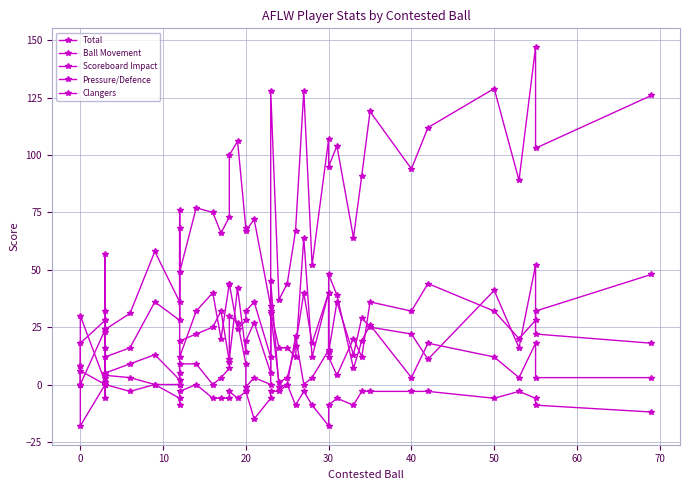

What is the maximum value for Ball Movement?

52